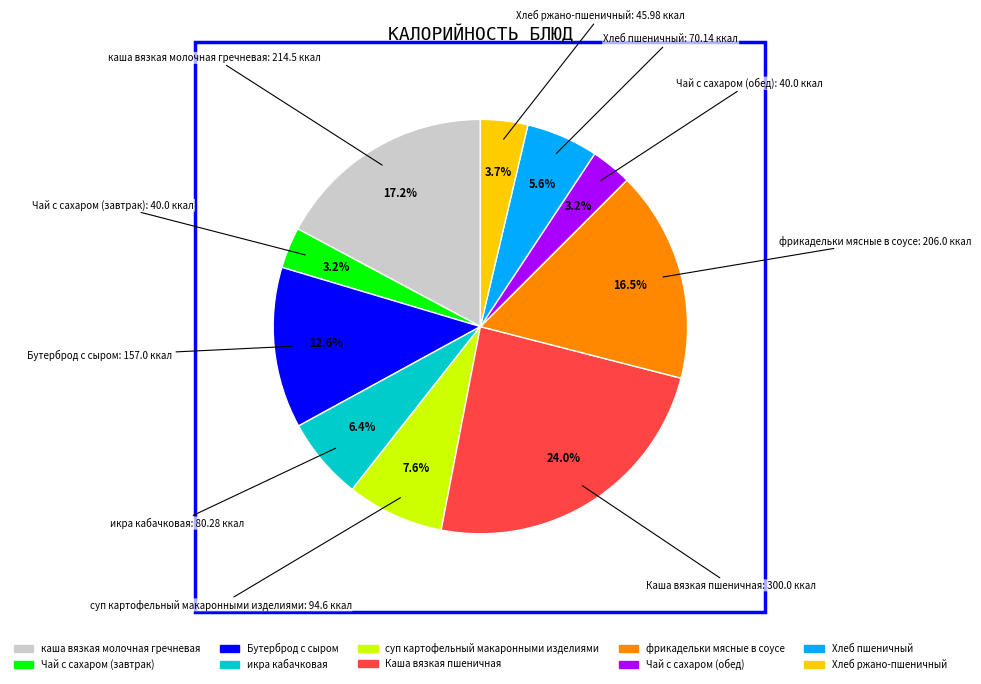

What percentage is NOT represented by Каша вязкая пшеничная?

76.0%